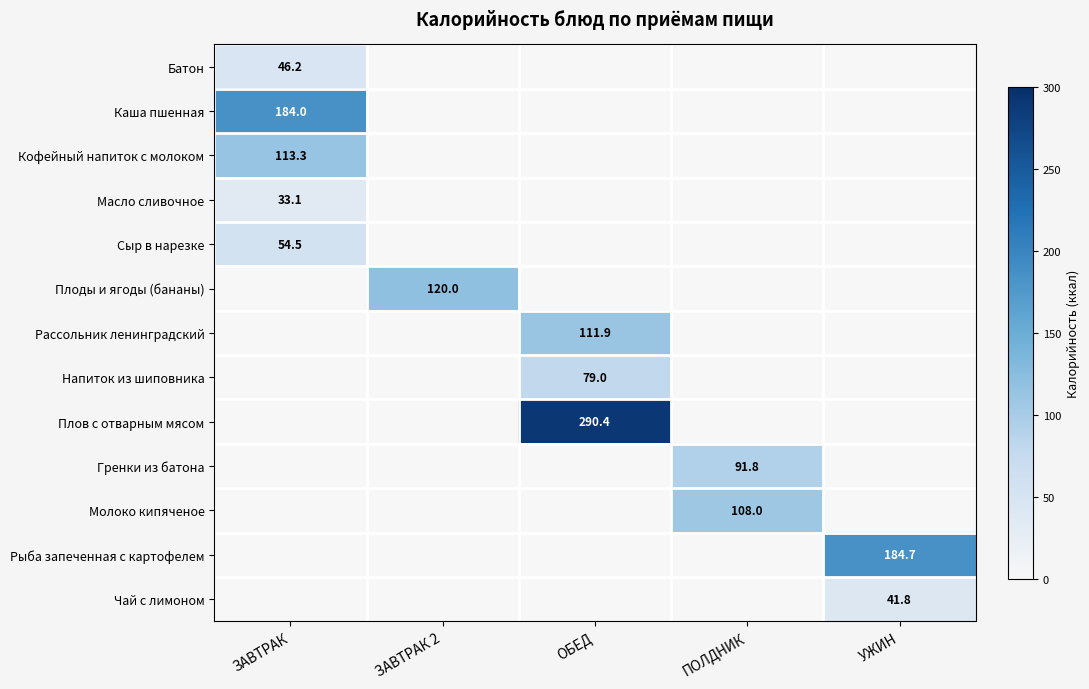

Between ЗАВТРАК and ПОЛДНИК, which series saw the biggest shift?

Каша пшенная